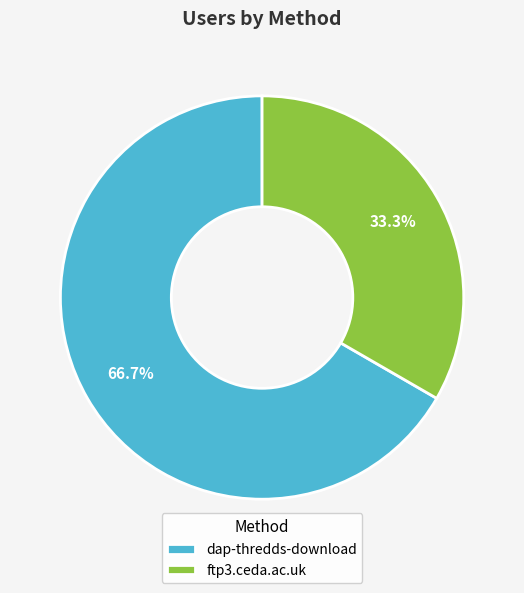

Which has a higher value, dap-thredds-download or ftp3.ceda.ac.uk?

dap-thredds-download